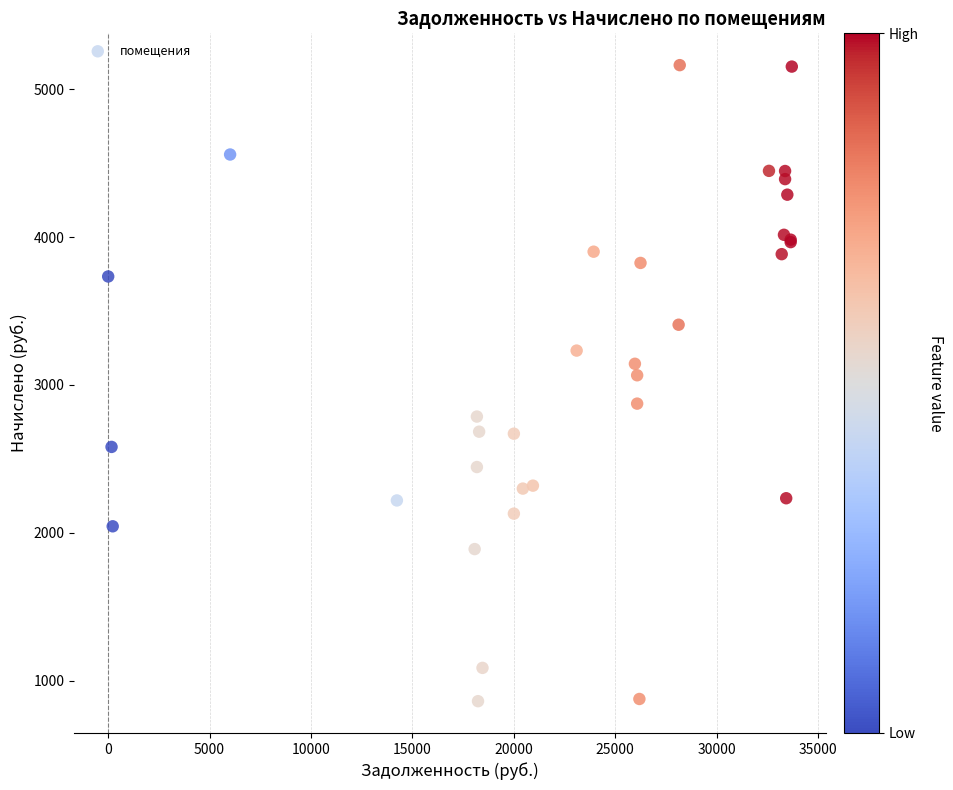

What Y value in the scatter plot is closest to 3012?

3065.4